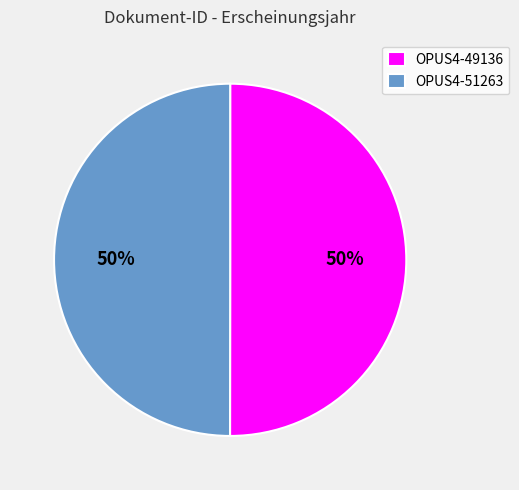

How many segments does this pie chart have?

2